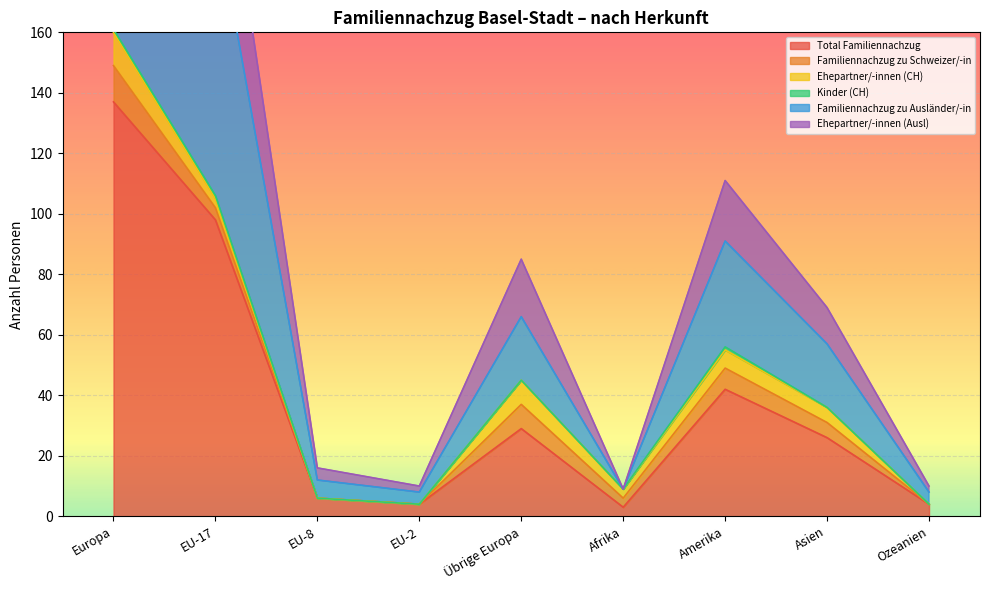

The Total Familiennachzug series shows 98 at EU-17. True or false?

True